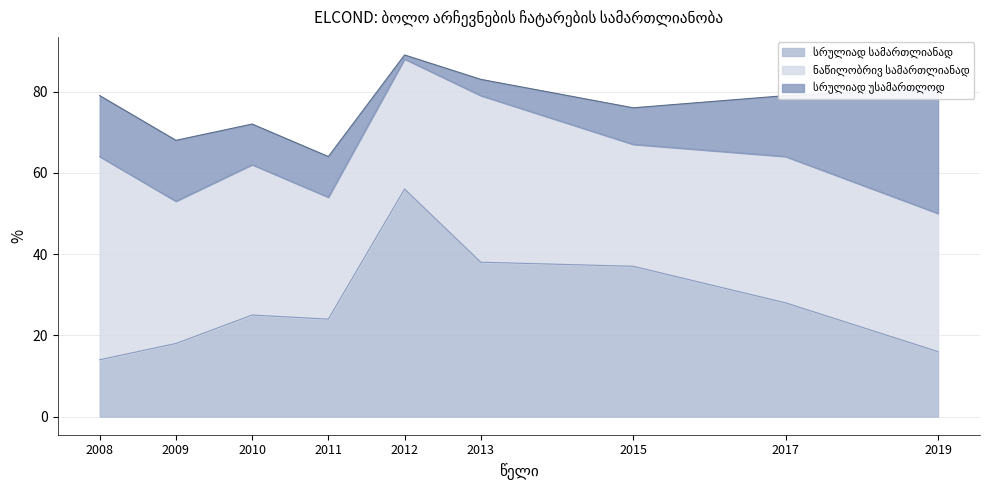

What value does the სრულიად სამართლიანად series have at 2017, to the nearest 5?

30